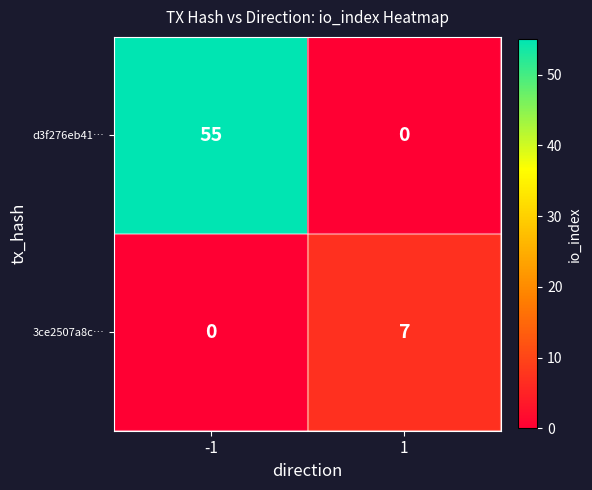

Rank the series by their maximum value, from highest to lowest.

d3f276eb41…, 3ce2507a8c…